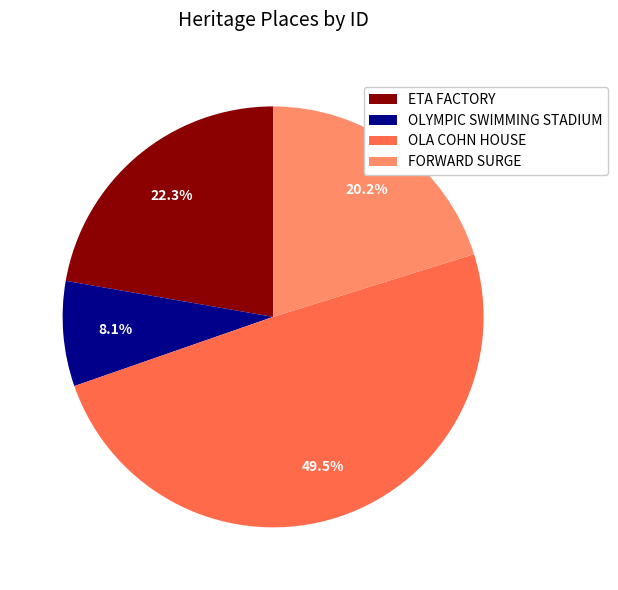

What percentage is the ETA FACTORY slice, to the nearest percent?

22%